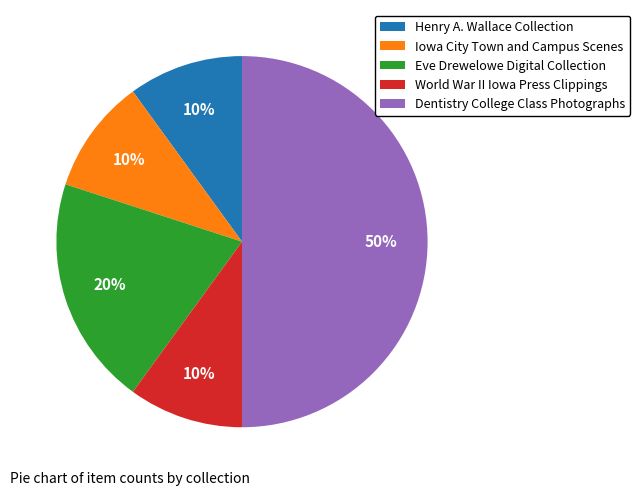

Is it true that Iowa City Town and Campus Scenes is 22% of the pie?

False